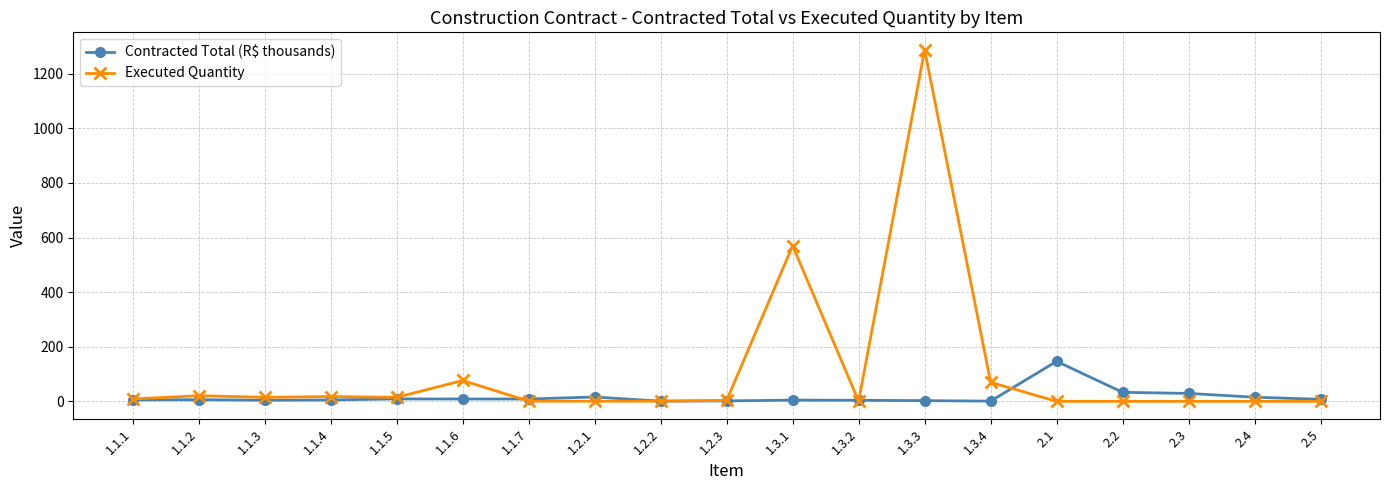

What is the sum of the Executed Quantity values at 1.1.2 and 1.1.7?

22.0